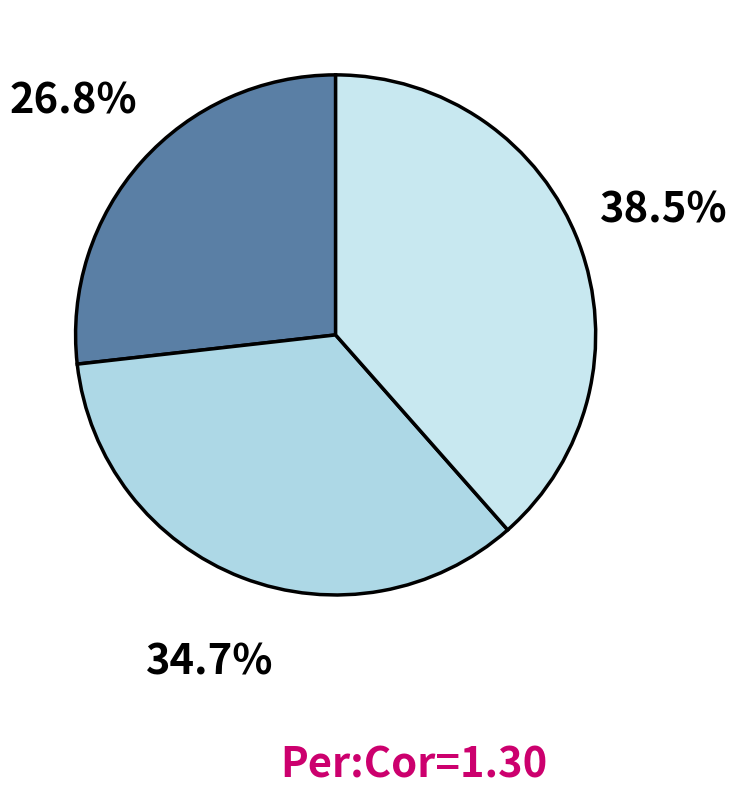

How many slices are in this pie chart?

3